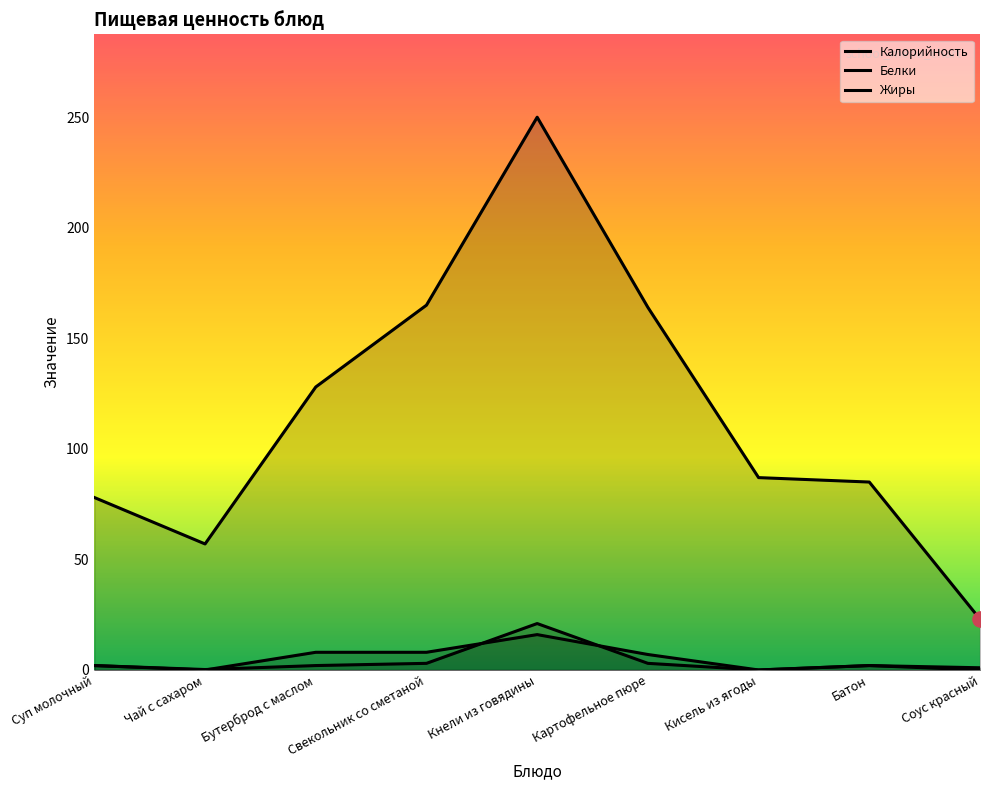

At which category is the sum across all series the highest?

Кнели из говядины